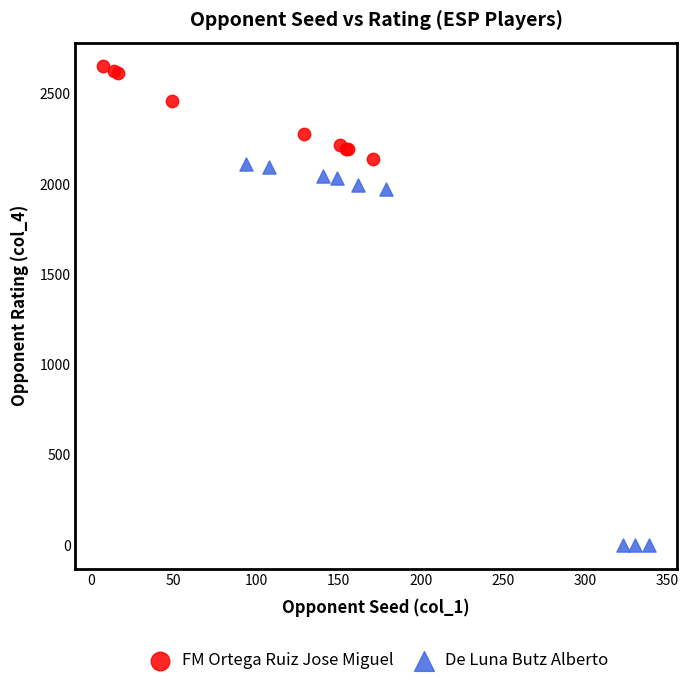

Which series contains the highest Y value?

FM Ortega Ruiz Jose Miguel